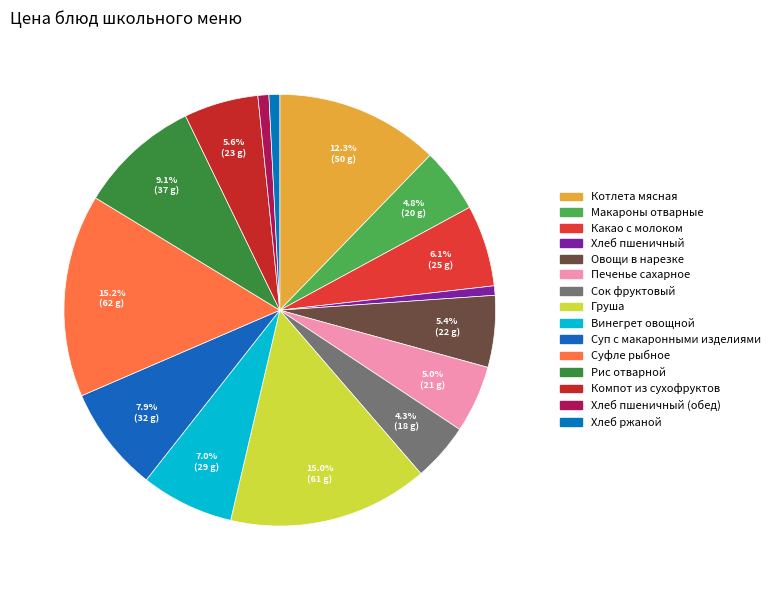

To the nearest percent, what is the average slice percentage?

7%